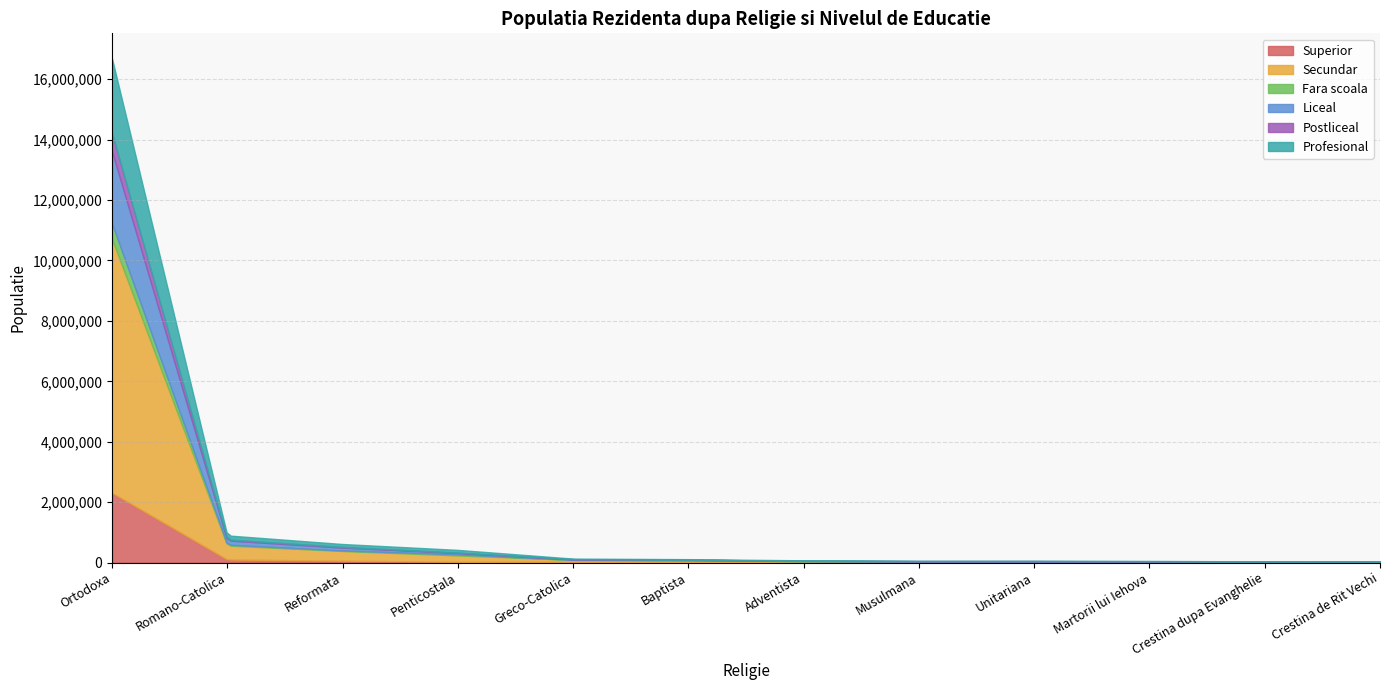

At how many categories does at least one series exceed 7706424?

1